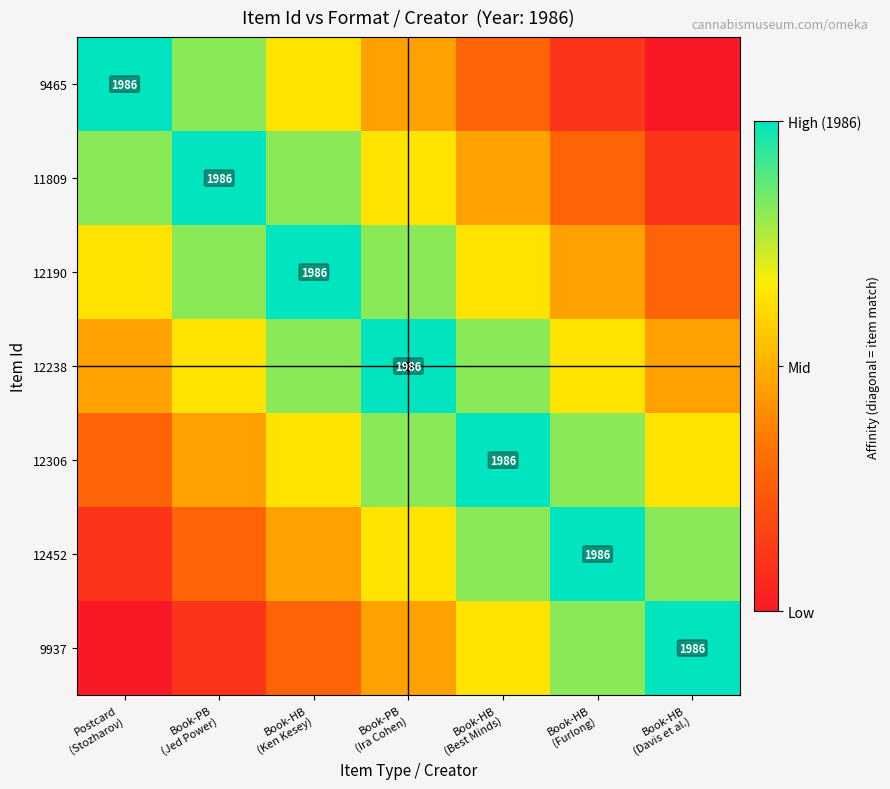

List the labels in order of 9937 value, largest first.

Book-HB (Davis et al.), Book-HB (Furlong), Book-HB (Best Minds), Book-PB (Ira Cohen), Book-HB (Ken Kesey), Book-PB (Jed Power), Postcard (Stozharov)